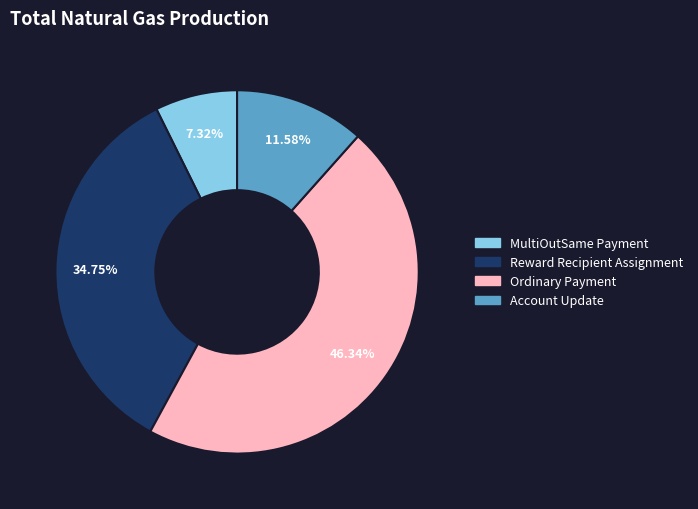

Count the number of slices in the pie.

4